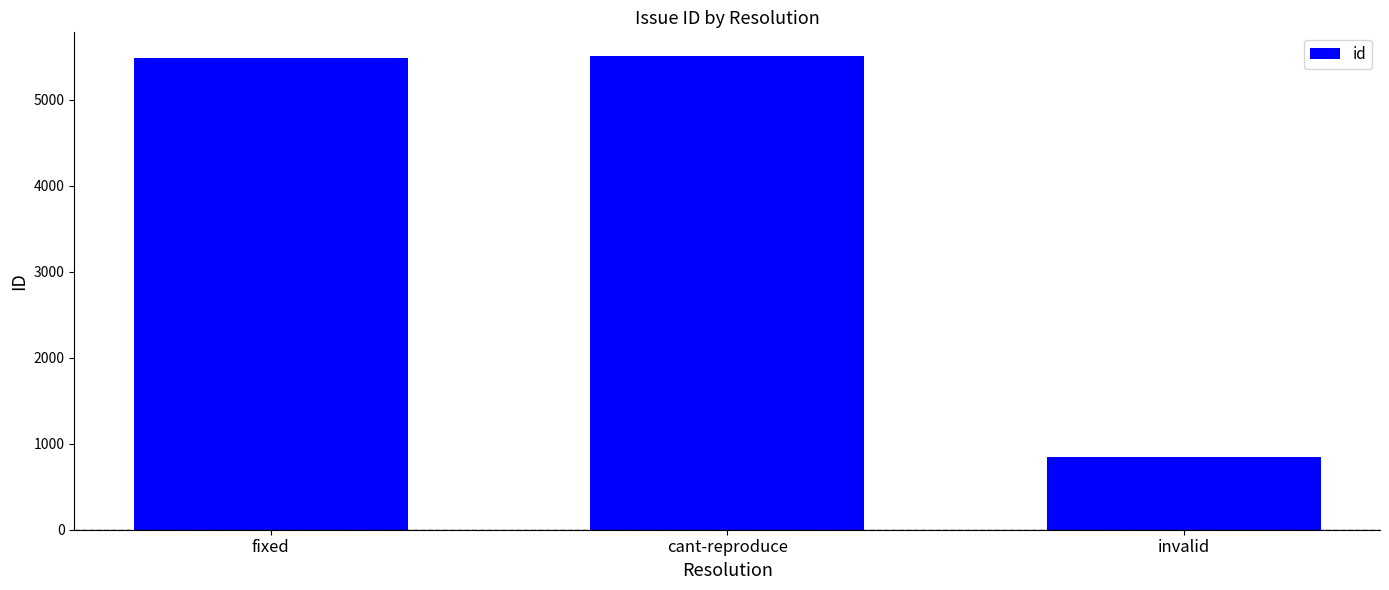

Between cant-reproduce and invalid, which is larger?

cant-reproduce